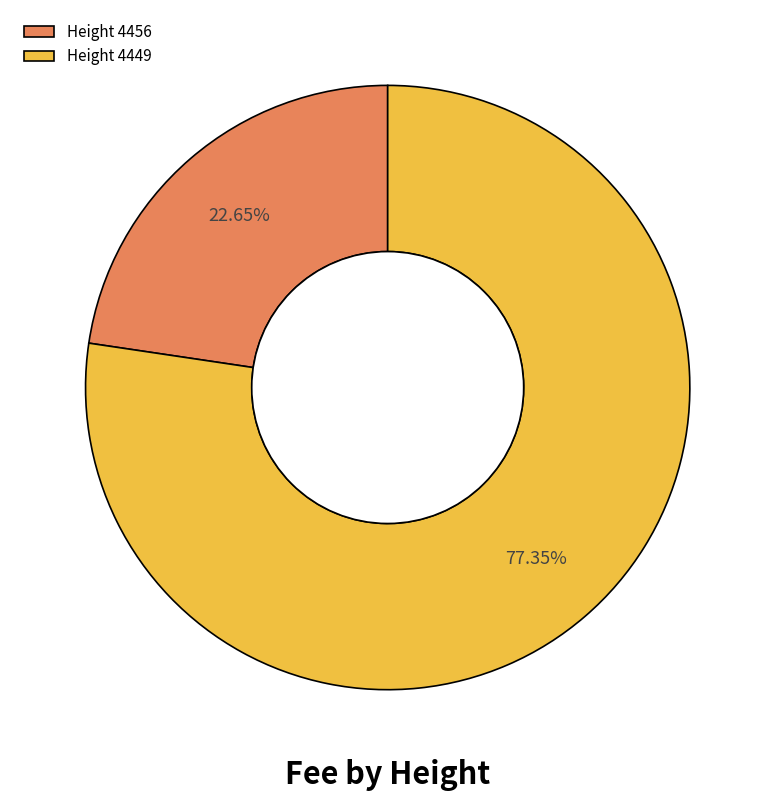

Combined, do Height 4449 and Height 4456 account for over 50%?

Yes